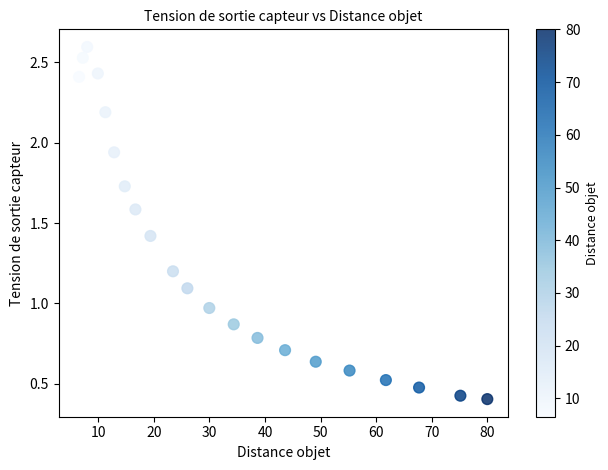

What is the range of Y values (max minus min)?

2.2